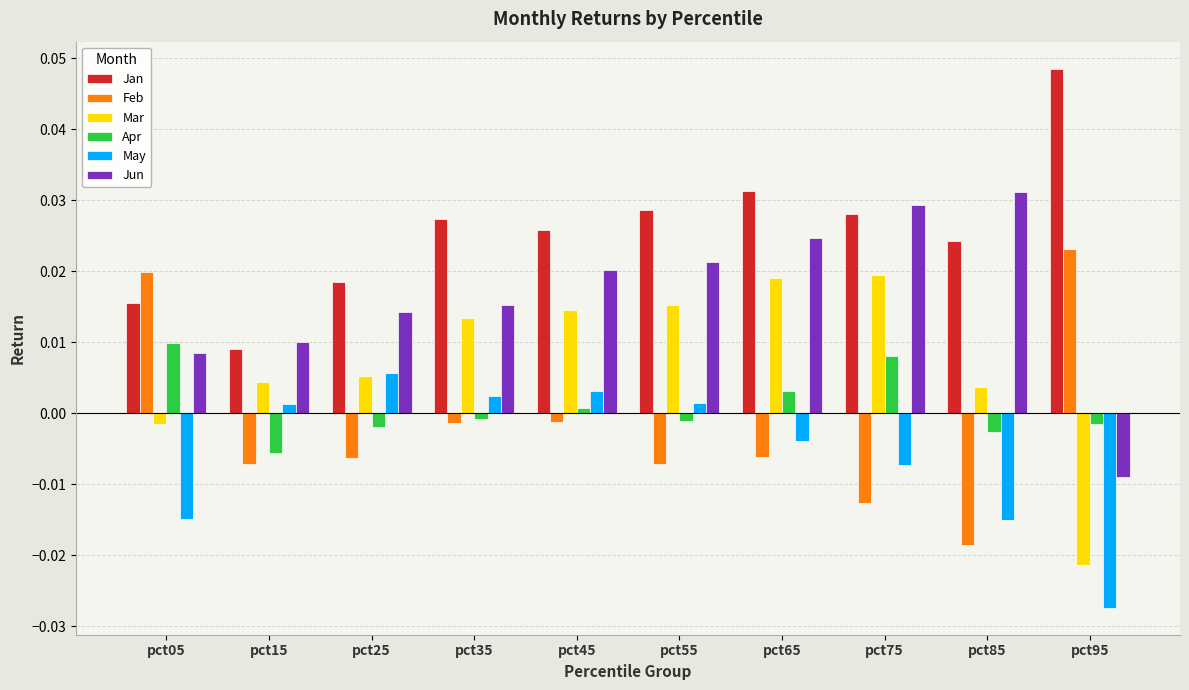

Which category has the highest value in the Feb series?

pct95